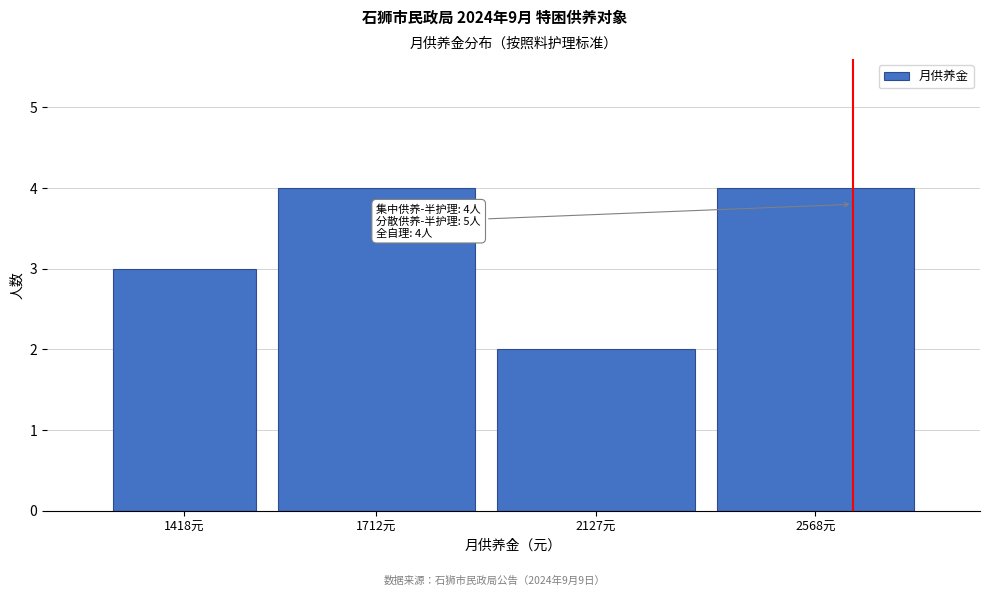

Reading left to right, what are all the values shown in this chart?

1418元=3	1712元=4	2127元=2	2568元=4